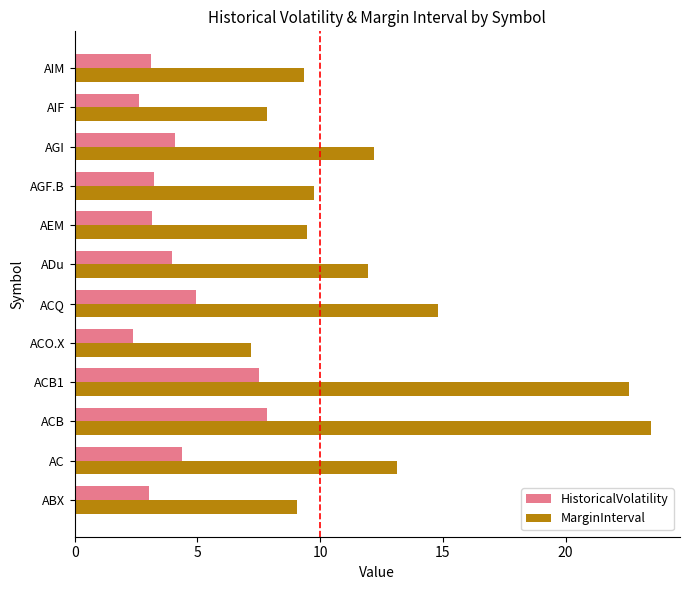

Which series has the largest total across all categories?

MarginInterval